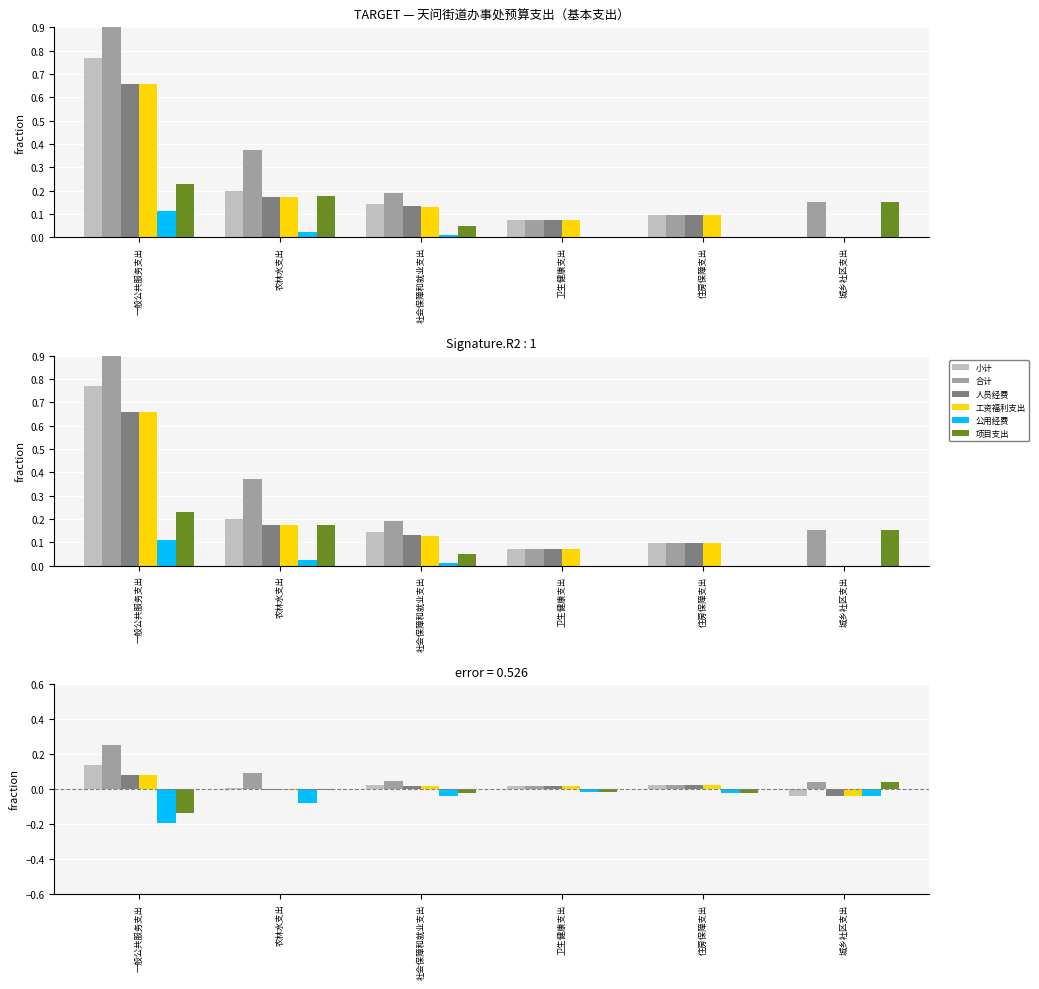

At which category is the sum across all series the highest?

一般公共服务支出